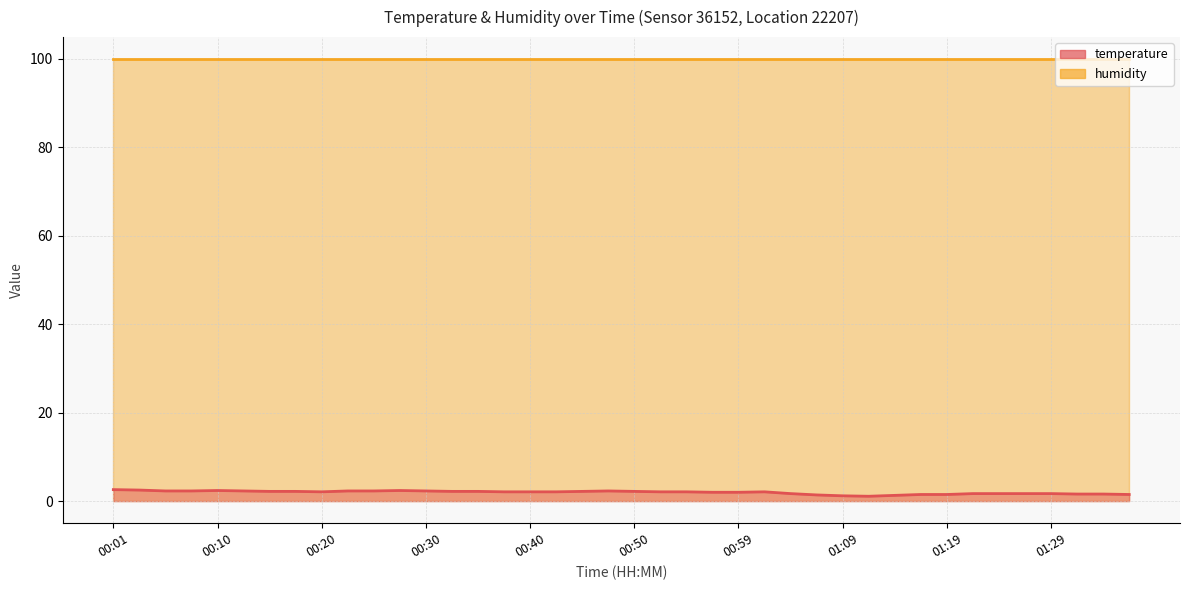

What is the minimum value shown in the chart?

1.1